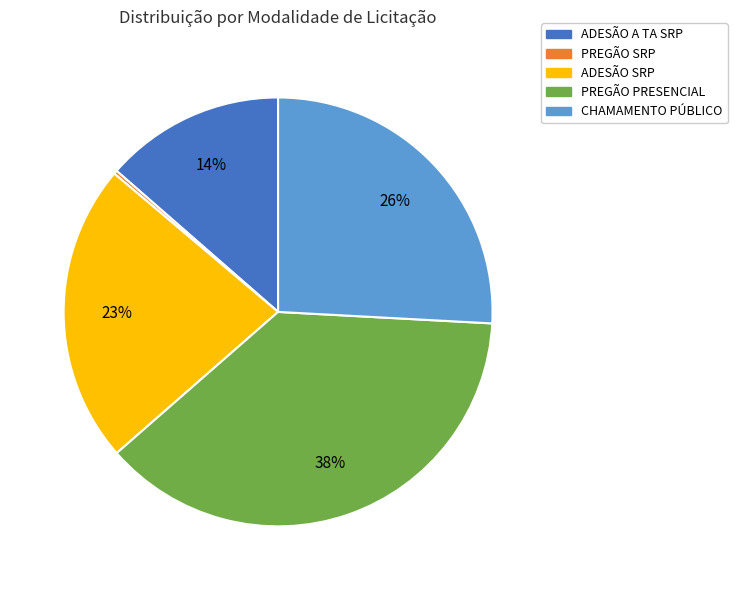

Which slice is the largest?

PREGÃO PRESENCIAL